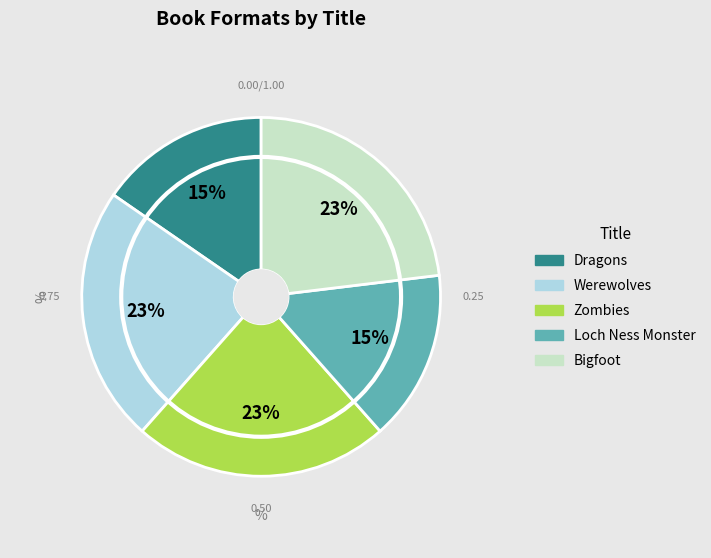

To the nearest percent, what is the combined percentage of Bigfoot and Zombies?

46%